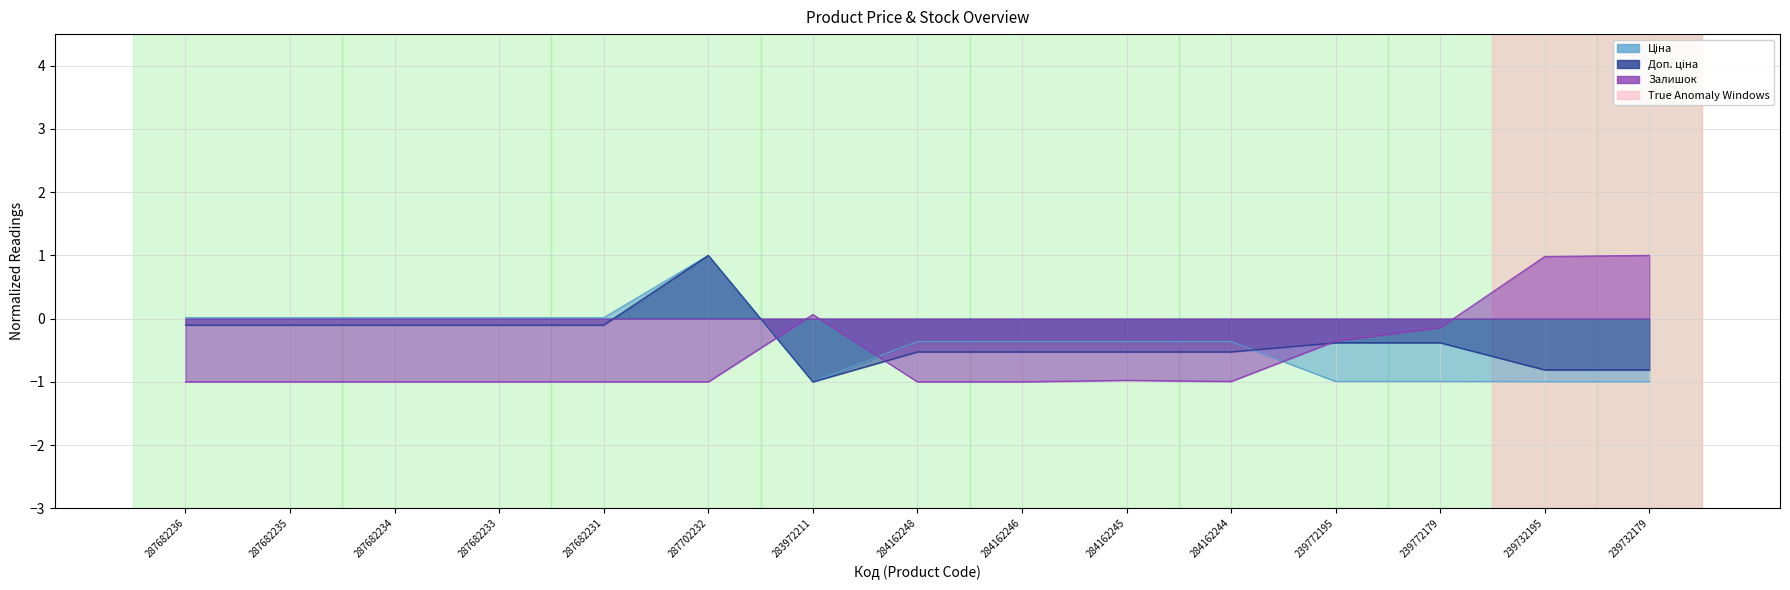

In Доп. ціна, how many points are higher than both neighbors (excluding endpoints)?

1